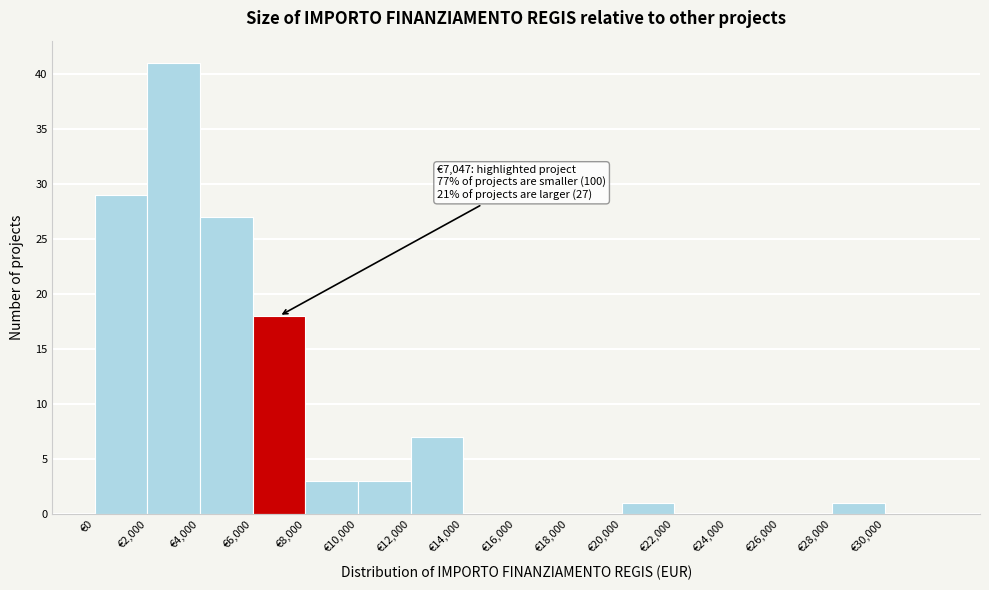

Over which range of the x-axis is the bar tallest?

2000 to 4000